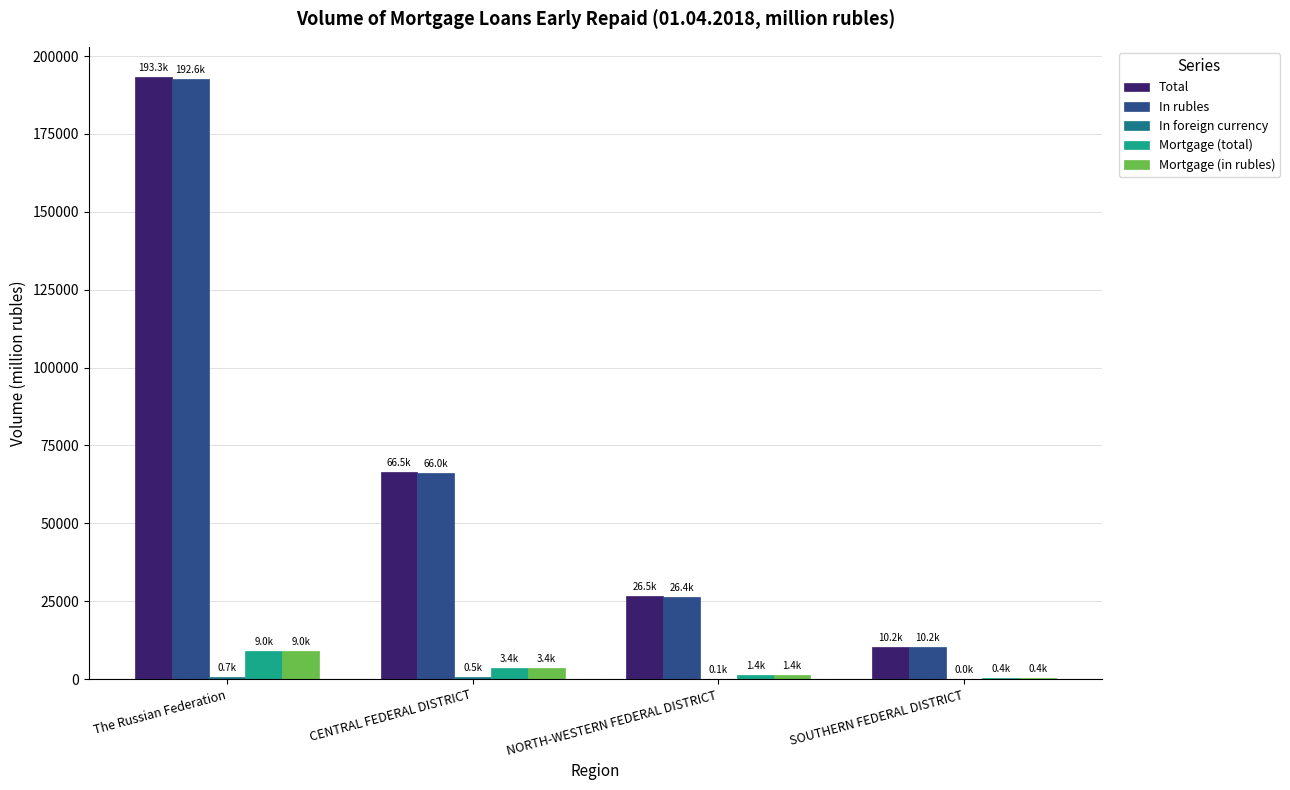

How many series are shown in this chart?

5